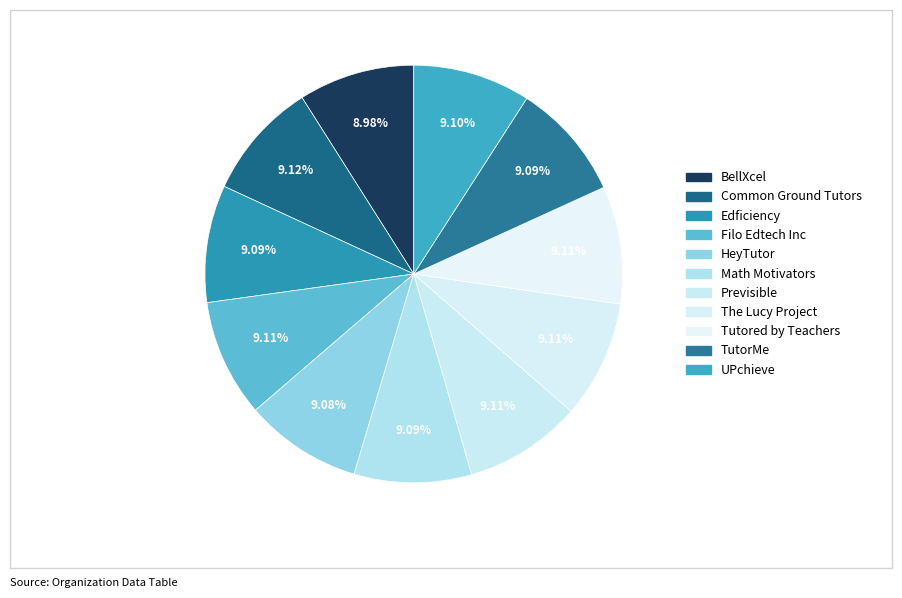

Is there a majority slice in this chart?

No